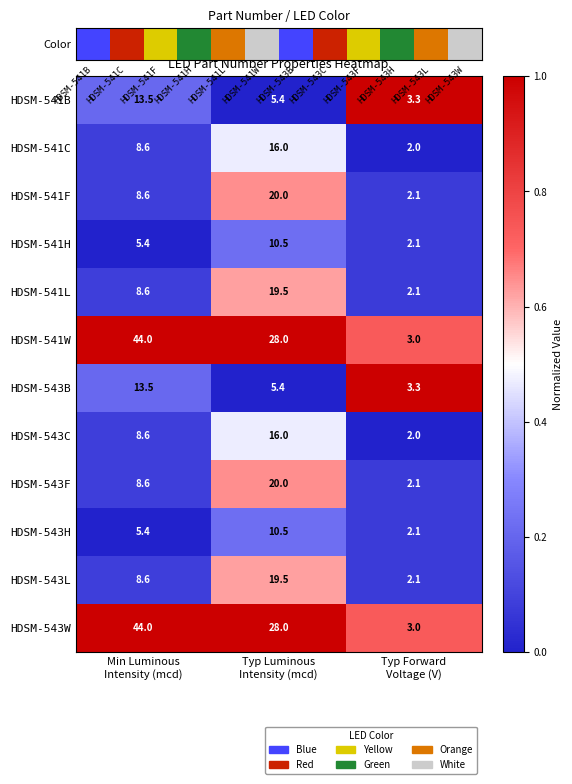

What is the maximum value for HDSM-541W?

44.0